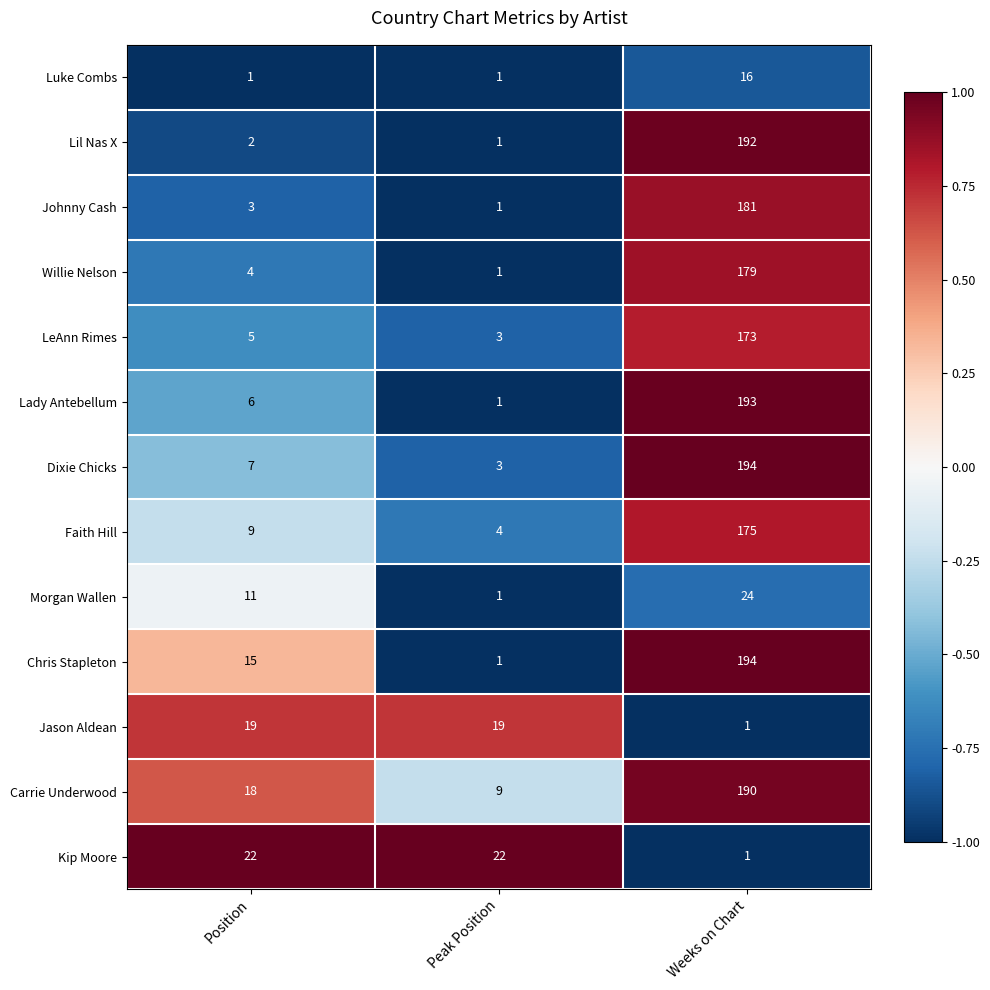

Is it true that Kip Moore equals 11 at Peak Position?

False